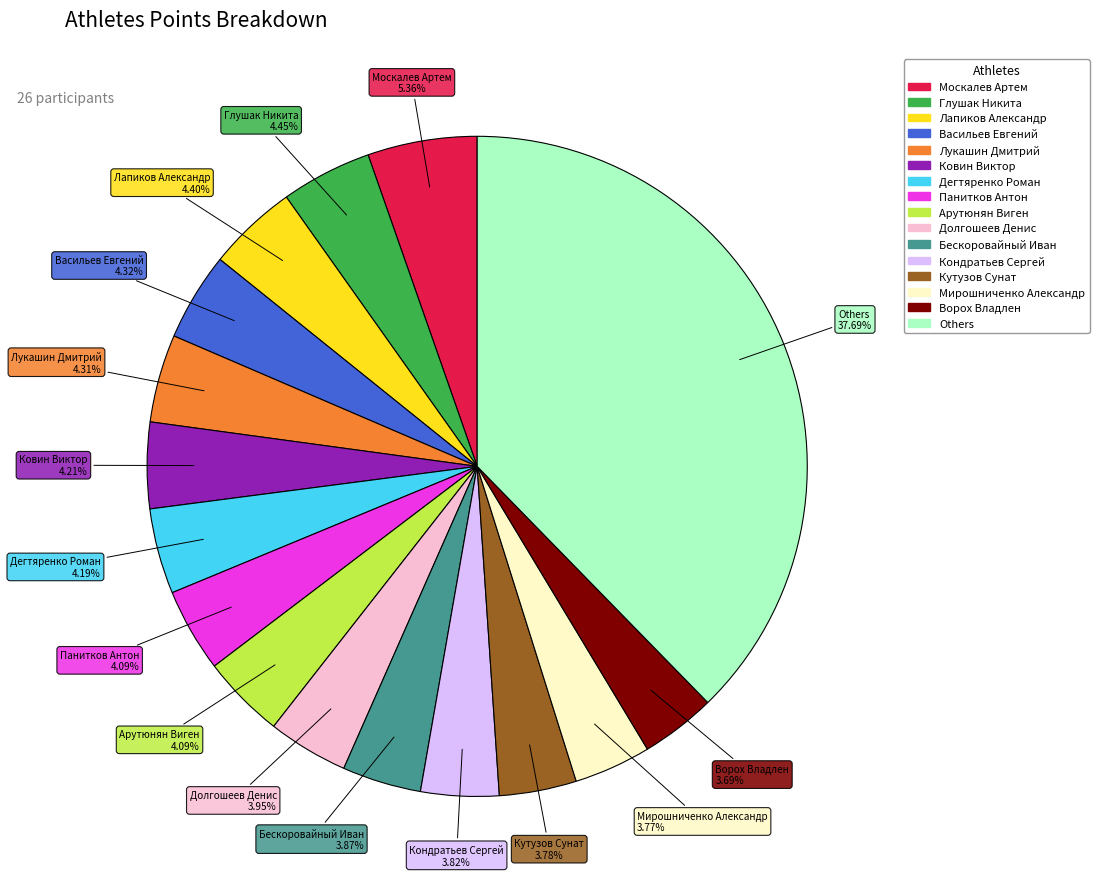

Is there any slice that represents more than half of the pie?

No